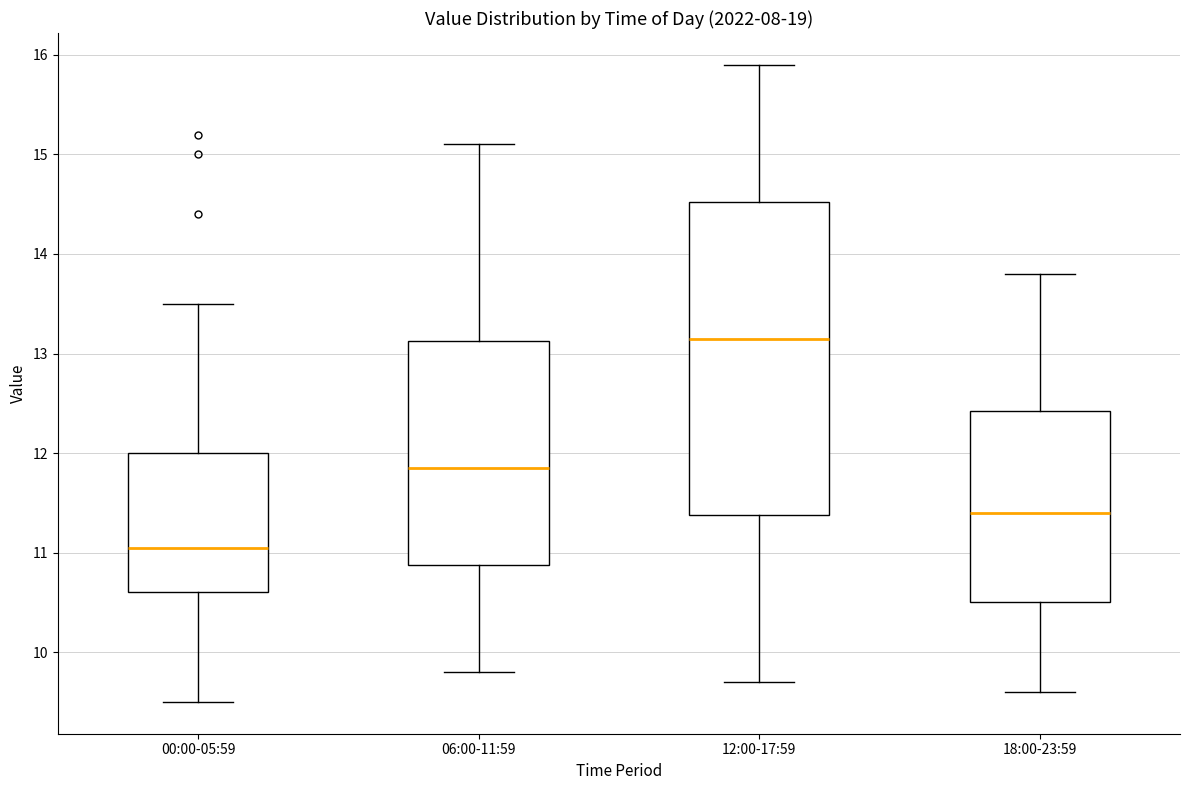

Reading left to right, transcribe this box plot: for each box, give where its median line is, the range the box spans, and where its two whiskers end, as read against the y-axis. The values are not printed on the chart, so give them approximately, as read against the axis.

00:00-05:59: median 11.1, box 10.6 to 12.0, whiskers 9.5 to 13.5
06:00-11:59: median 11.9, box 10.9 to 13.1, whiskers 9.8 to 15.1
12:00-17:59: median 13.2, box 11.4 to 14.5, whiskers 9.7 to 15.9
18:00-23:59: median 11.4, box 10.5 to 12.4, whiskers 9.6 to 13.8